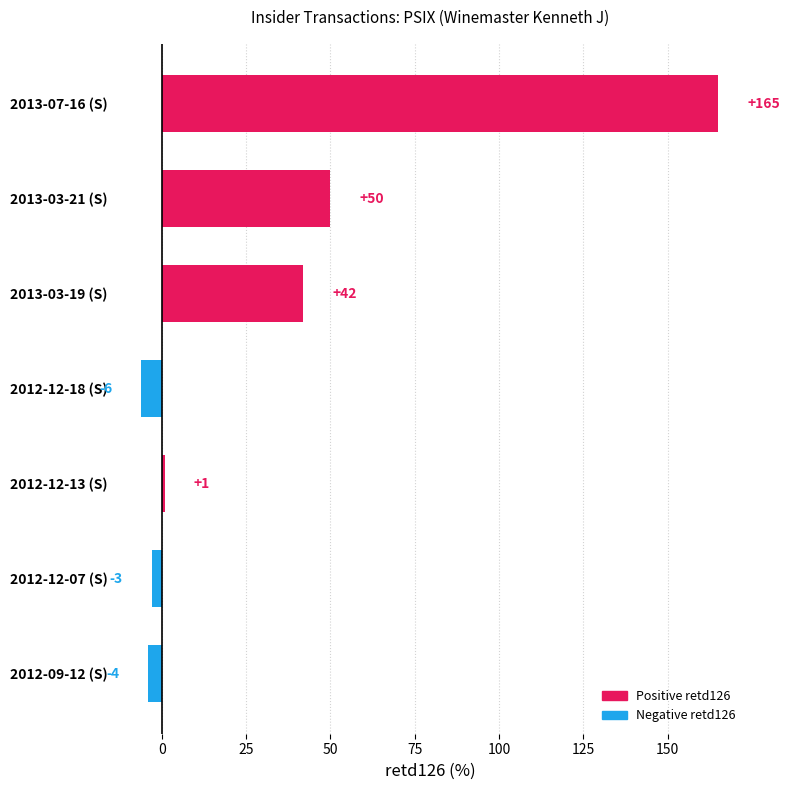

Reading bottom to top, what are all the values shown in this chart?

-4	-3	1	-6	42	50	165